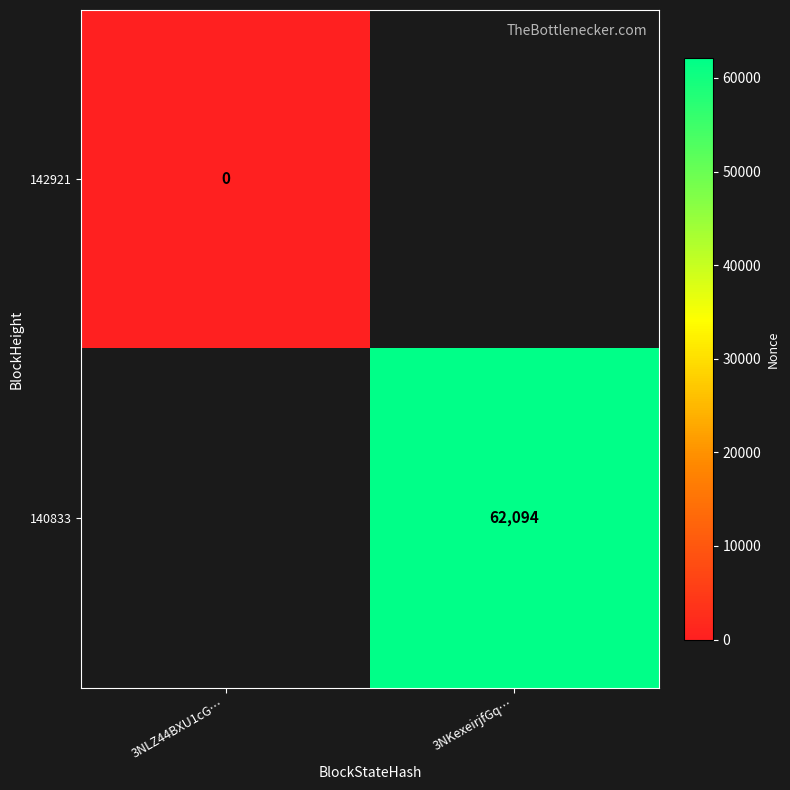

True or false: 140833 has a value of 62094 at 3NKexeirjfGq….

True